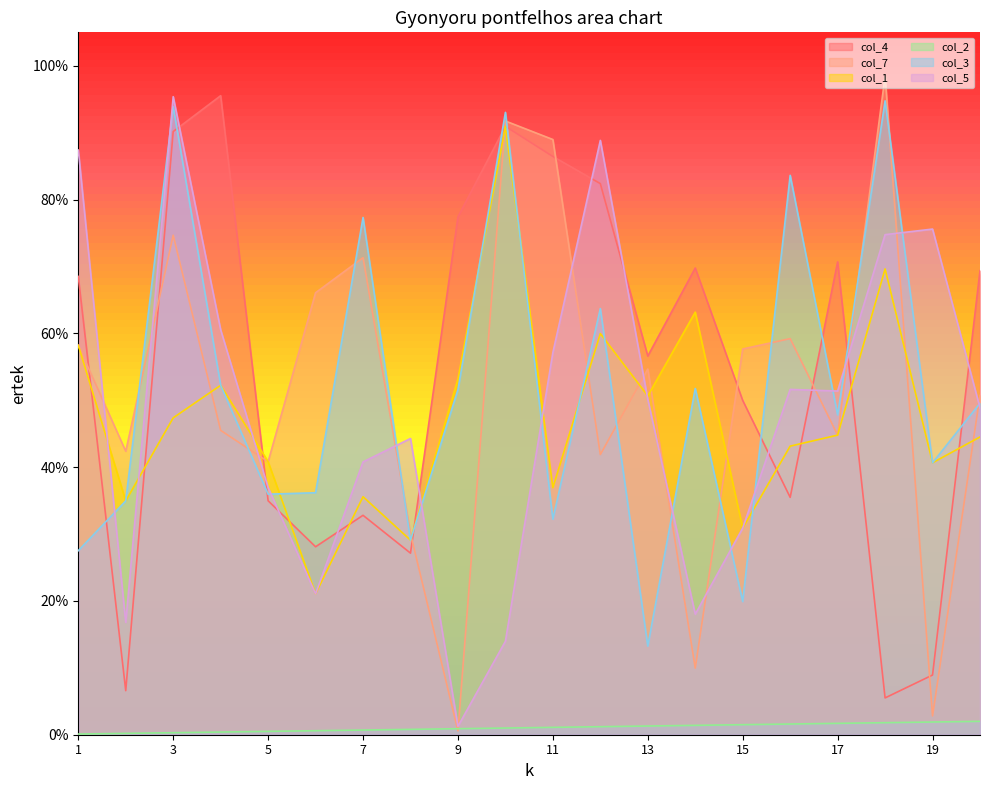

List the labels in order of col_5 value, smallest first.

9, 10, 2, 14, 6, 15, 5, 7, 8, 20, 13, 17, 16, 11, 4, 18, 19, 1, 12, 3